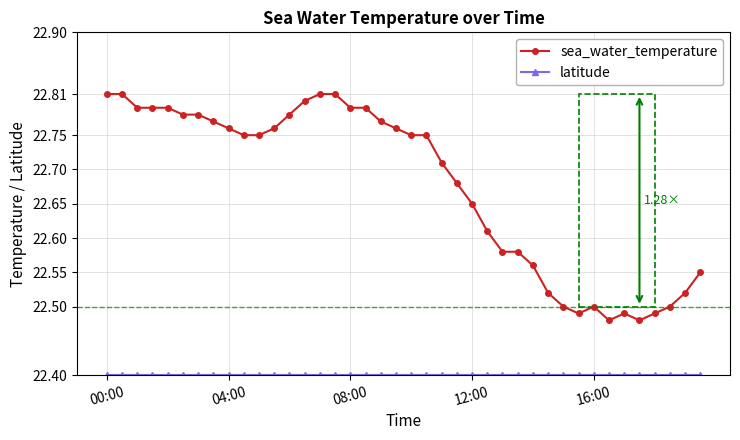

Which series has the largest range (max minus min)?

sea_water_temperature